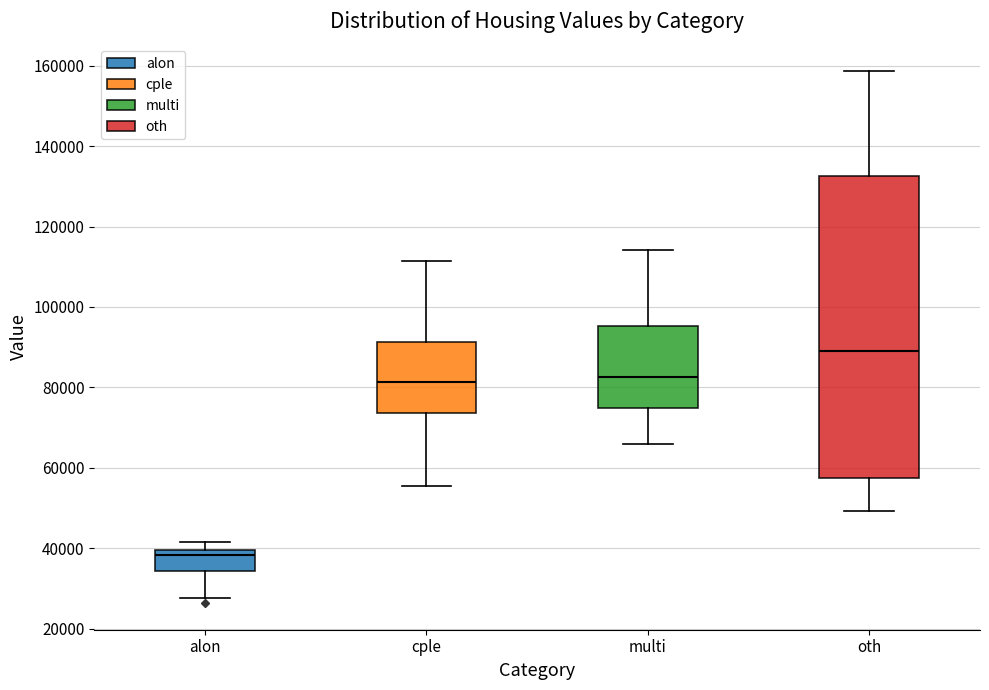

Reading left to right, transcribe this box plot: for each box, give where its median line is, the range the box spans, and where its two whiskers end, as read against the y-axis. The values are not printed on the chart, so give them approximately, as read against the axis.

alon: median 38000, box 34000 to 40000, whiskers 28000 to 42000
cple: median 82000, box 74000 to 92000, whiskers 56000 to 112000
multi: median 82000, box 74000 to 96000, whiskers 66000 to 114000
oth: median 90000, box 58000 to 132000, whiskers 50000 to 158000